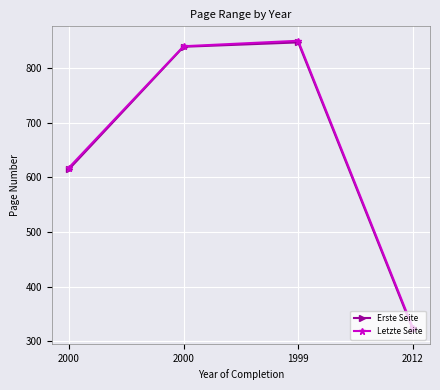

Reading left to right, extract all data points from this chart.

Erste Seite: 615	839	847	322
Letzte Seite: 618	840	850	325